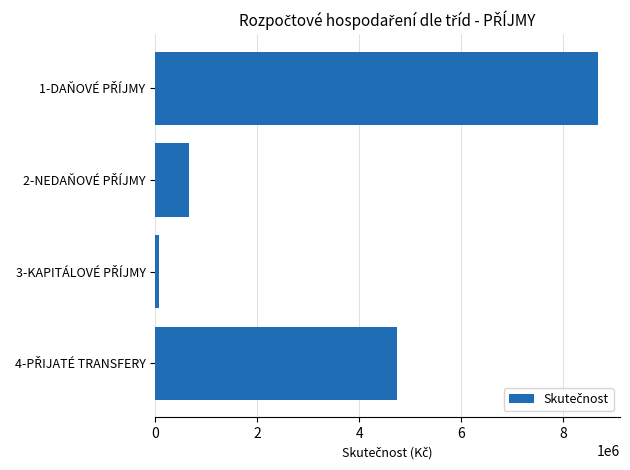

What is the average value?

3535686.4